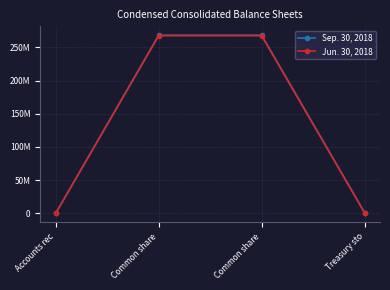

Read the Jun. 30, 2018 value at Common share, to the nearest 10.

267651080